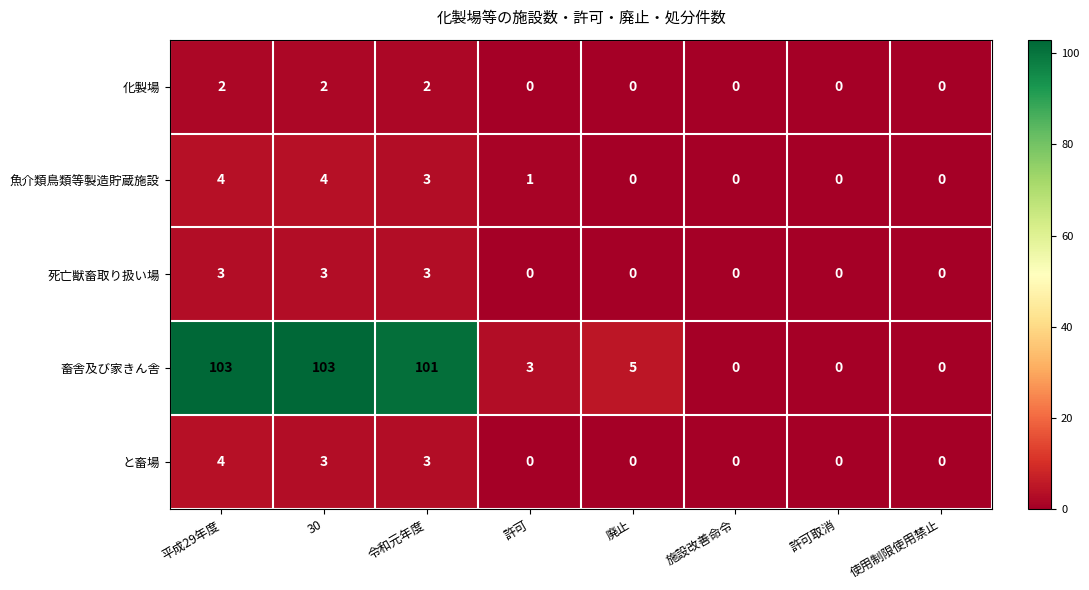

Which series changed the most between 廃止 and 使用制限使用禁止?

畜舎及び家きん舎